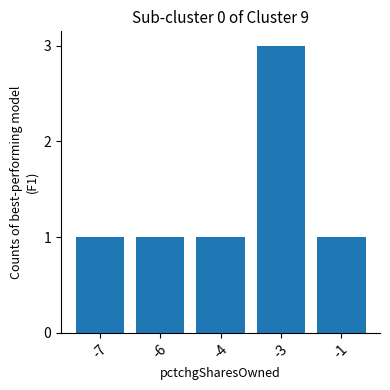

At which category does the chart reach its peak across all series?

-3